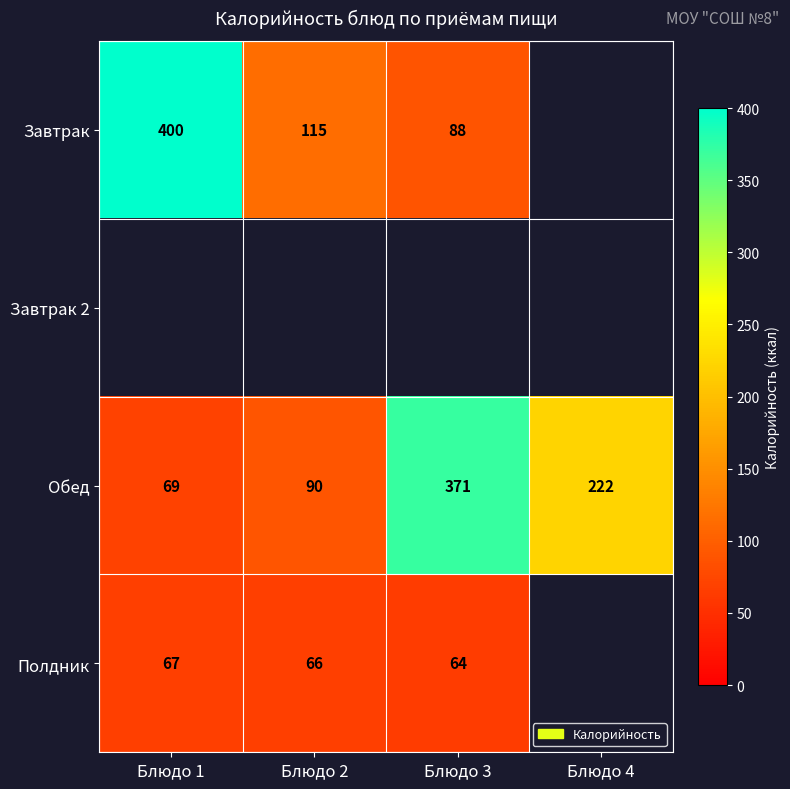

How many values in the Обед series are below 222?

2